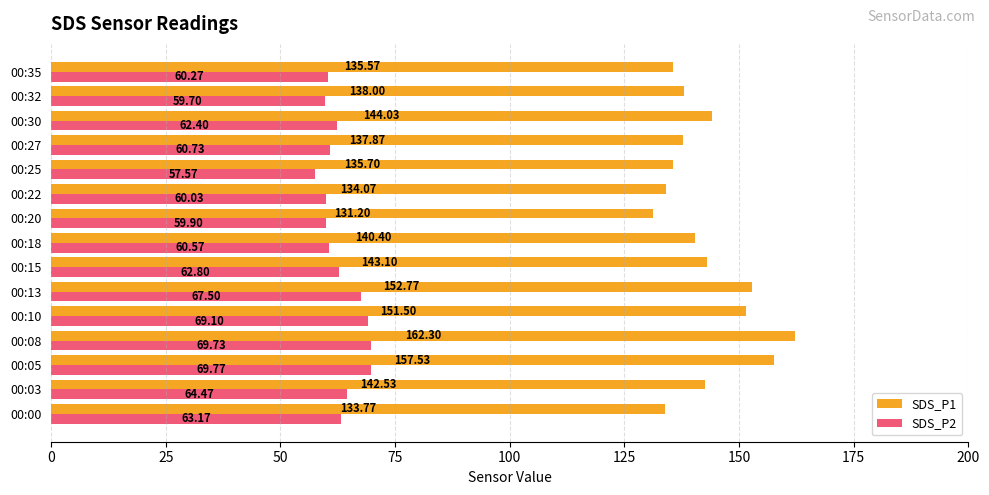

What is the difference between the maximum and second lowest values in the SDS_P1 series?

28.5